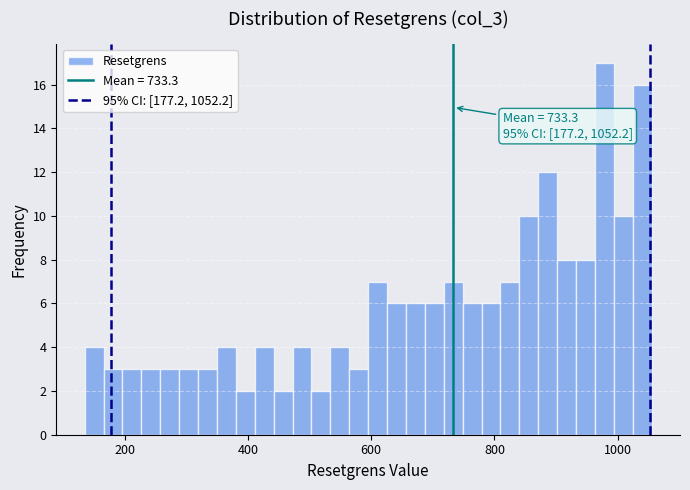

Read against the x-axis, roughly where is the centre of the tallest bar?

980